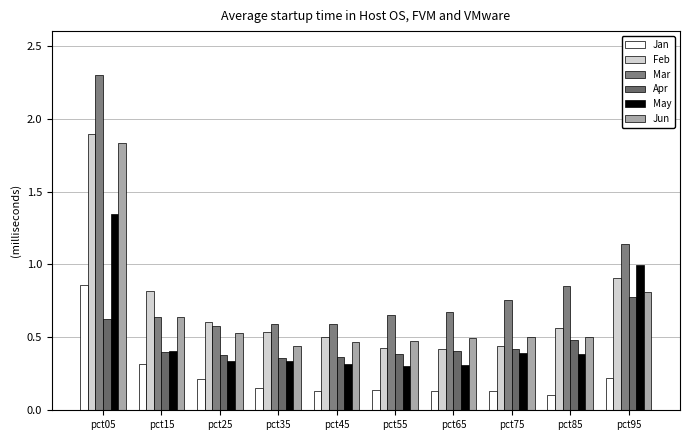

Which series changed the most between pct05 and pct65?

Mar